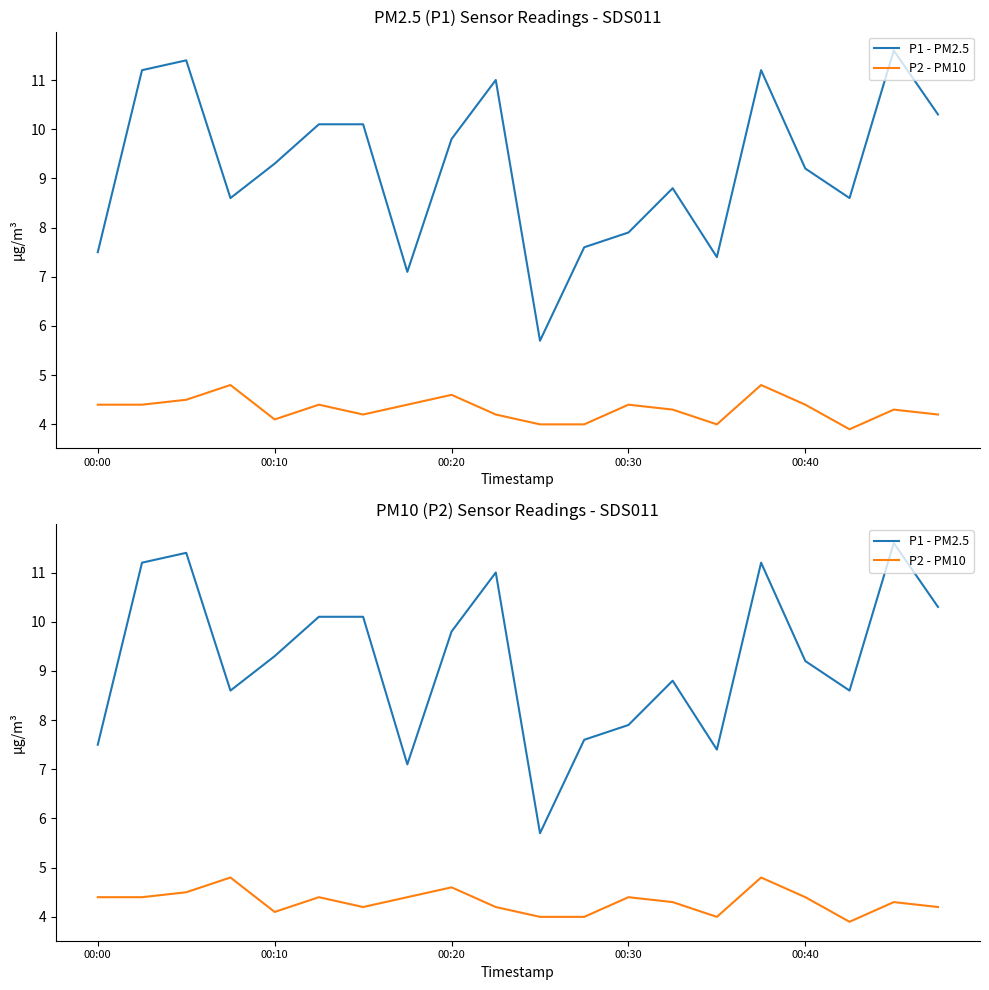

In P1 - PM2.5, how many points are lower than both neighbors (excluding endpoints)?

5